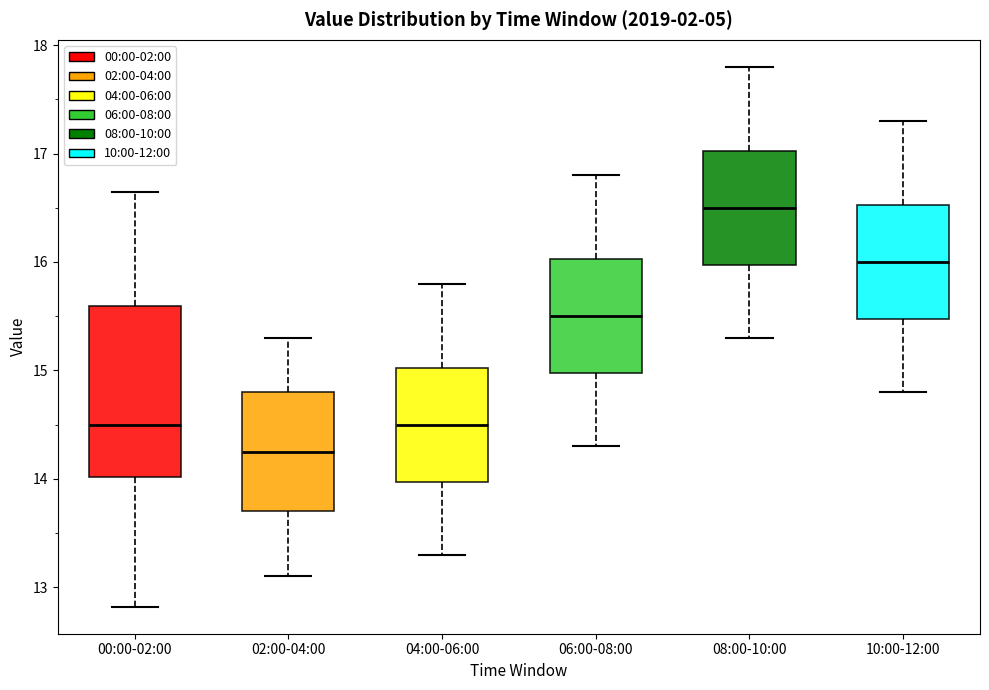

Which box has the lowest median line?

02:00-04:00